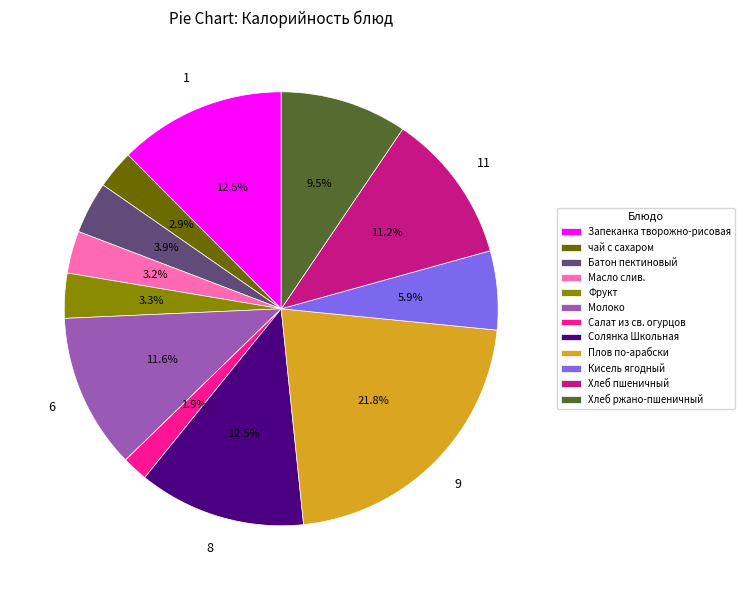

To the nearest percent, what is the combined percentage of Плов по-арабски and Кисель ягодный?

28%